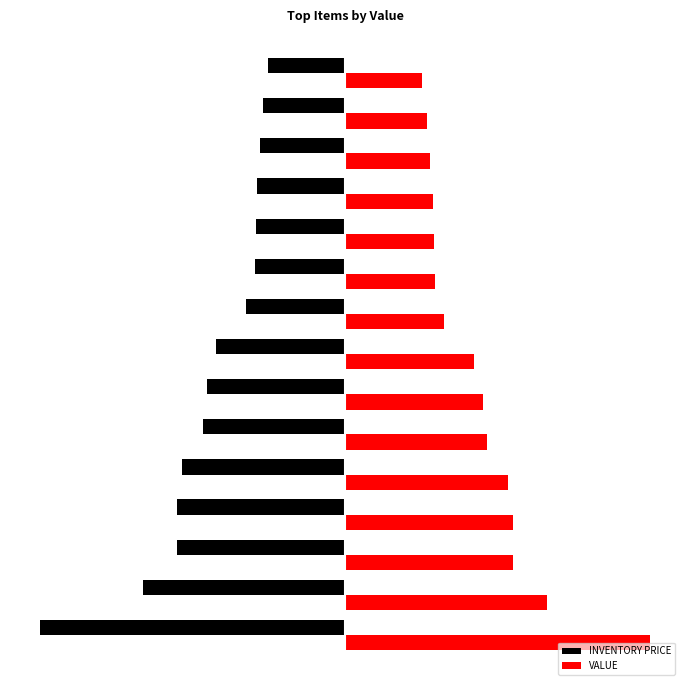

Which series has the largest total across all categories?

VALUE